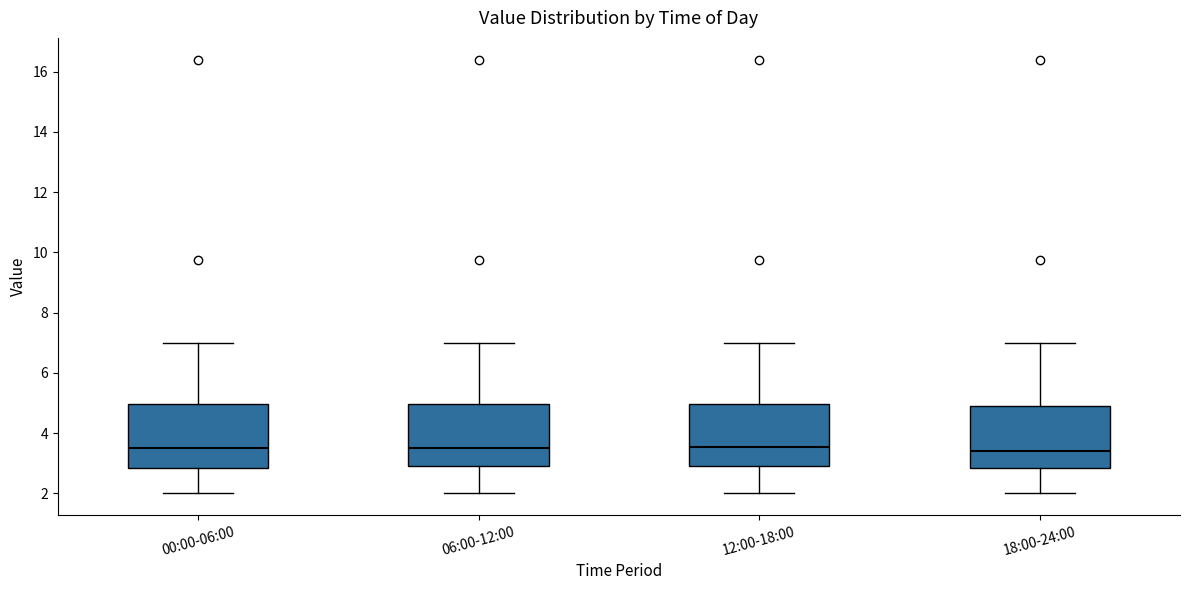

Reading left to right, read every box against the y-axis: the position of its median line, the range the box covers, and the ends of its whiskers. The values are not printed on the chart, so give them approximately, as read against the axis.

00:00-06:00: median 3.4, box 2.8 to 5.0, whiskers 2.0 to 7.0
06:00-12:00: median 3.4, box 3.0 to 5.0, whiskers 2.0 to 7.0
12:00-18:00: median 3.6, box 3.0 to 5.0, whiskers 2.0 to 7.0
18:00-24:00: median 3.4, box 2.8 to 4.8, whiskers 2.0 to 7.0